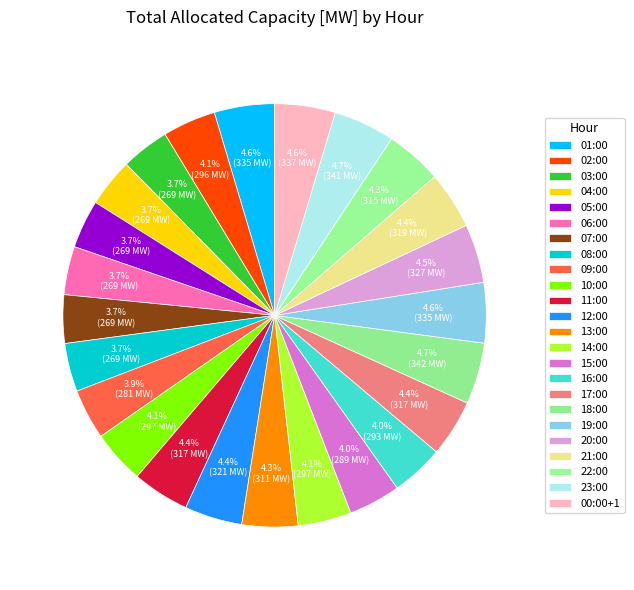

Rank the categories by value from lowest to highest.

03:00, 04:00, 05:00, 06:00, 07:00, 08:00, 09:00, 15:00, 16:00, 02:00, 10:00, 14:00, 13:00, 22:00, 11:00, 17:00, 21:00, 12:00, 20:00, 01:00, 19:00, 00:00+1, 23:00, 18:00